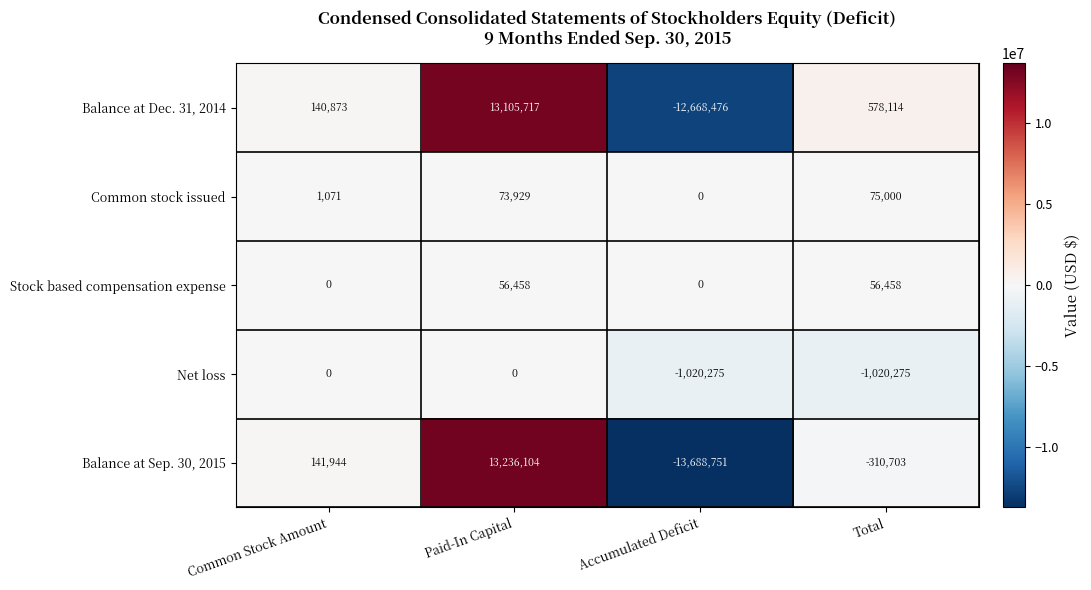

How many values in Common stock issued are above zero?

3